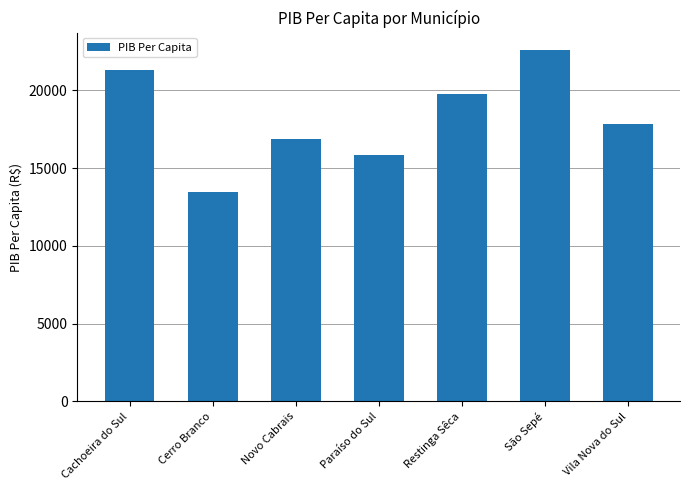

Are the bars horizontal?

No